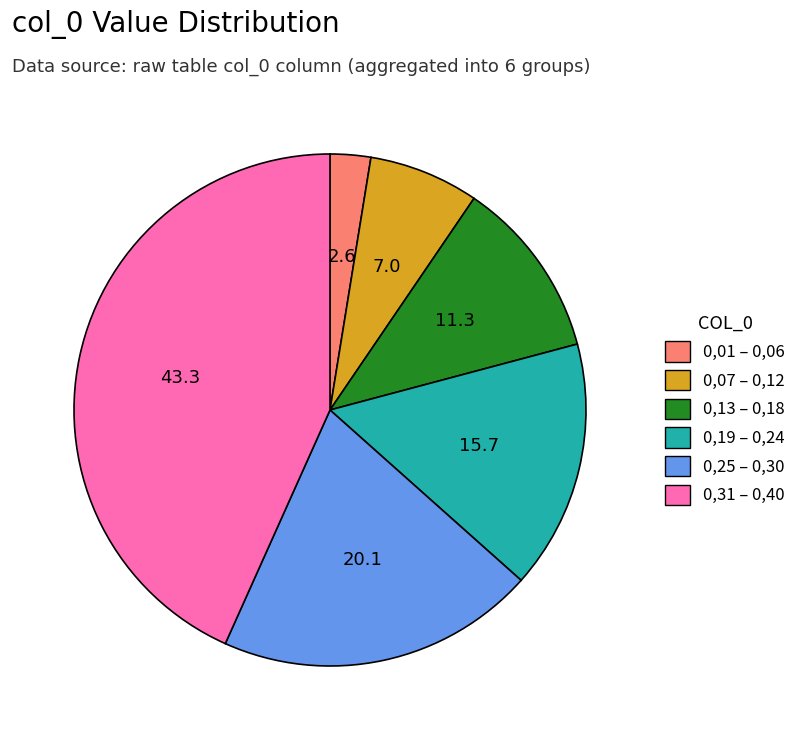

Is there any slice that represents more than half of the pie?

No